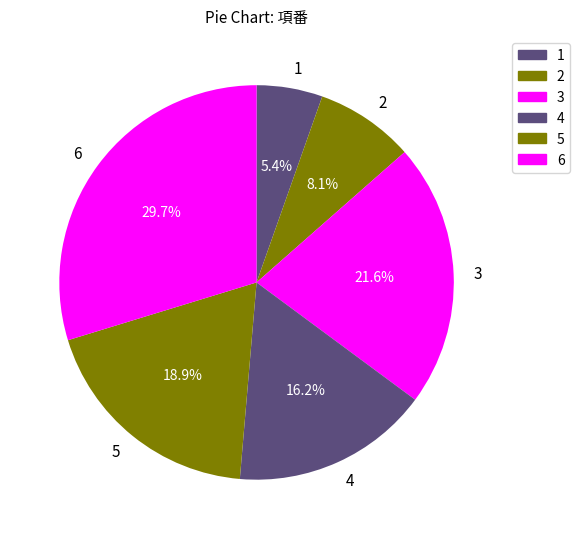

Does 4 represent more than half of the total?

No